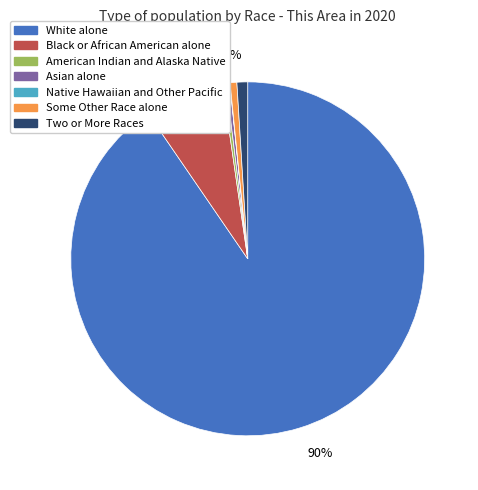

How many segments does this pie chart have?

7